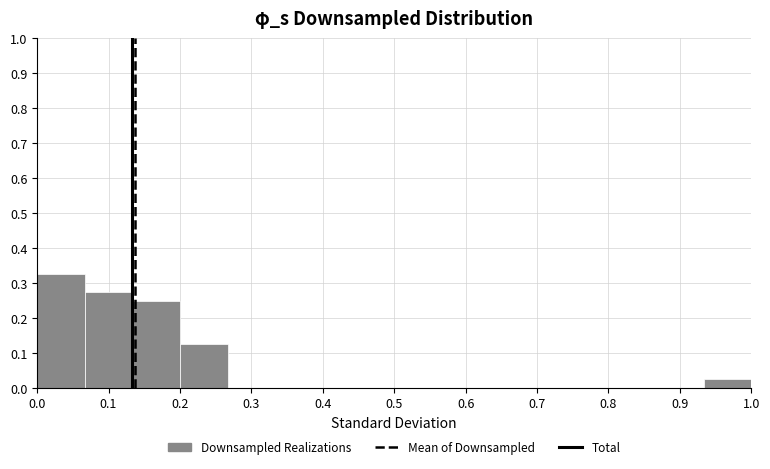

What is the height of the bar covering 0.93 to 1.00 on the x-axis? Neither the bar edges nor the heights are printed on the chart, so give them approximately, as read against the axes.

0.03